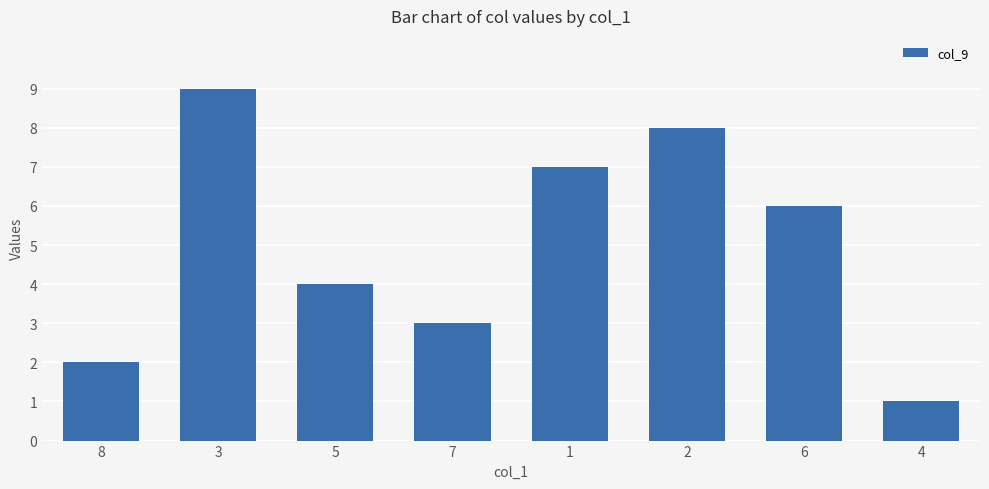

What is the difference between the second highest and second lowest values?

6